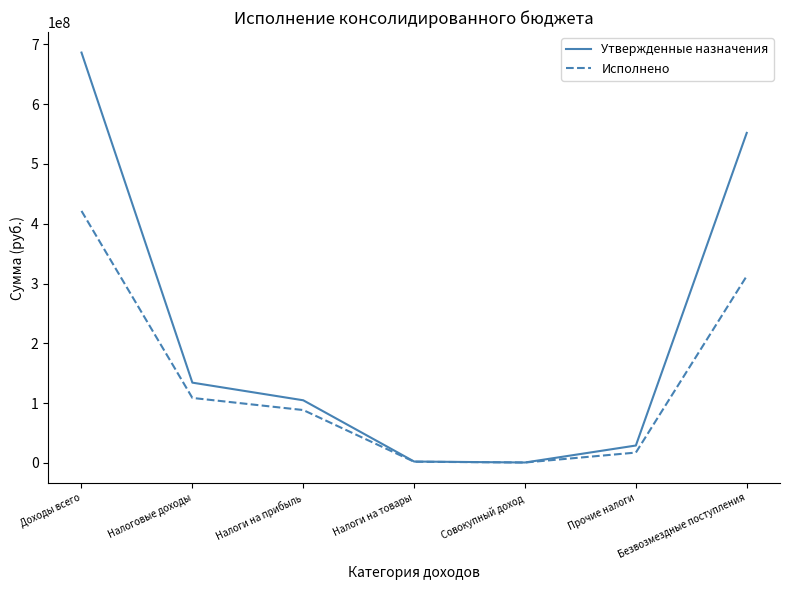

Which category has the highest value in the Исполнено series?

Доходы всего